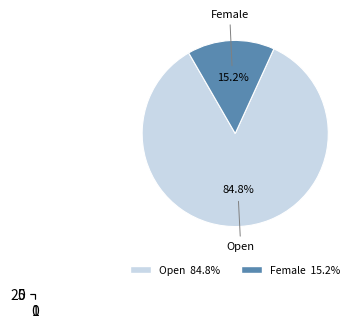

Rank the categories by value from lowest to highest.

Female, Open